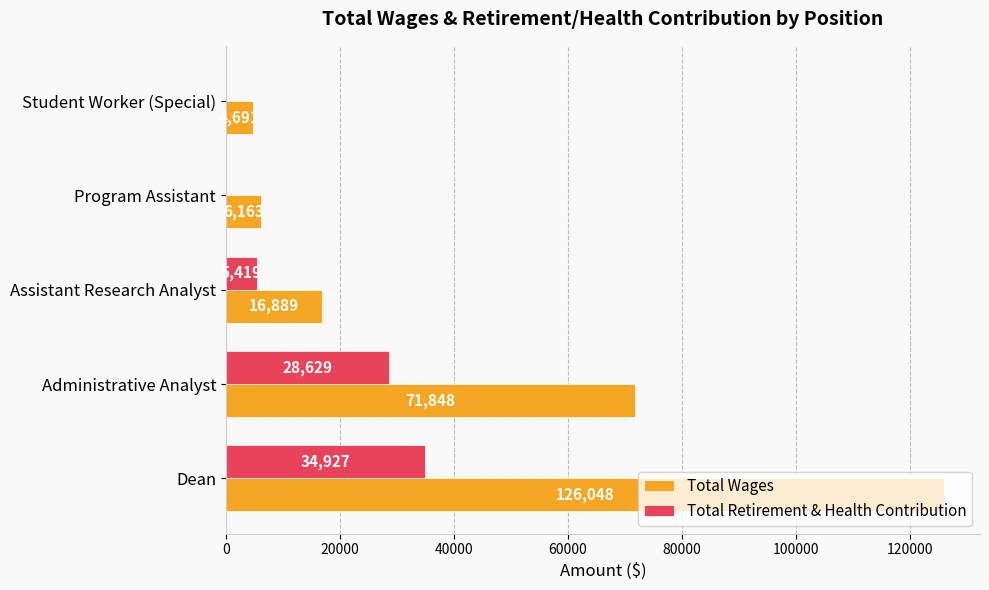

Count the number of data series in this chart.

2